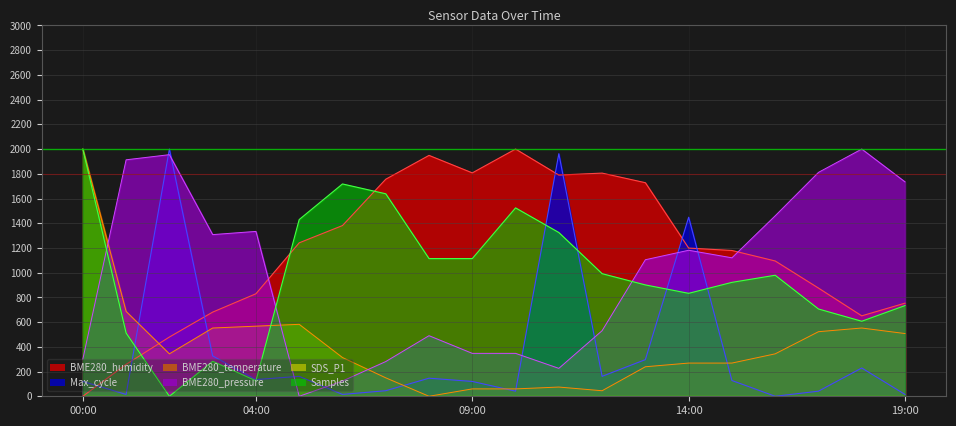

In BME280_humidity, how many points are lower than both neighbors (excluding endpoints)?

3